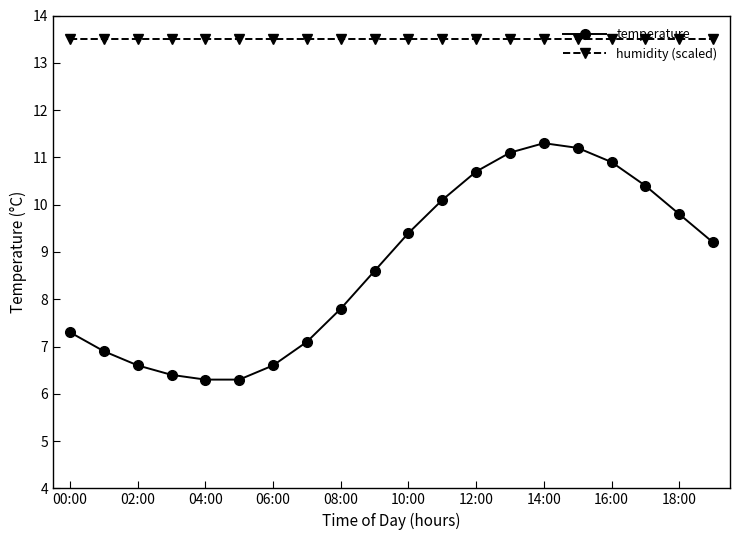

What is the average value of the temperature series?

8.7